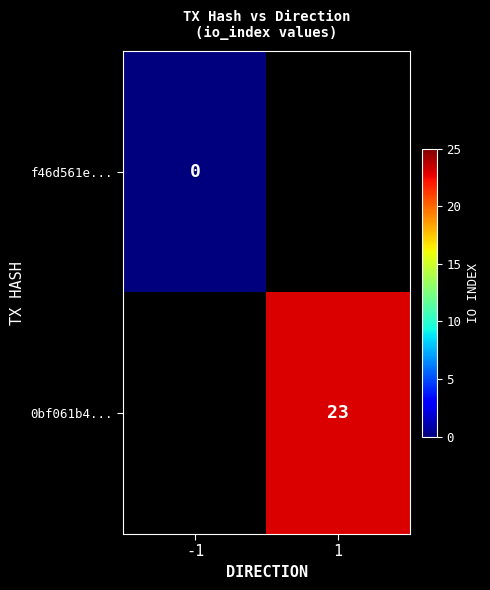

The value of 0bf061b4... at 1 is 7. True or false?

False